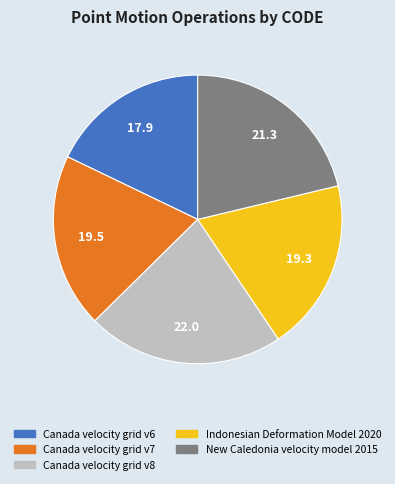

Between New Caledonia velocity model 2015 and Canada velocity grid v6, which is larger?

New Caledonia velocity model 2015